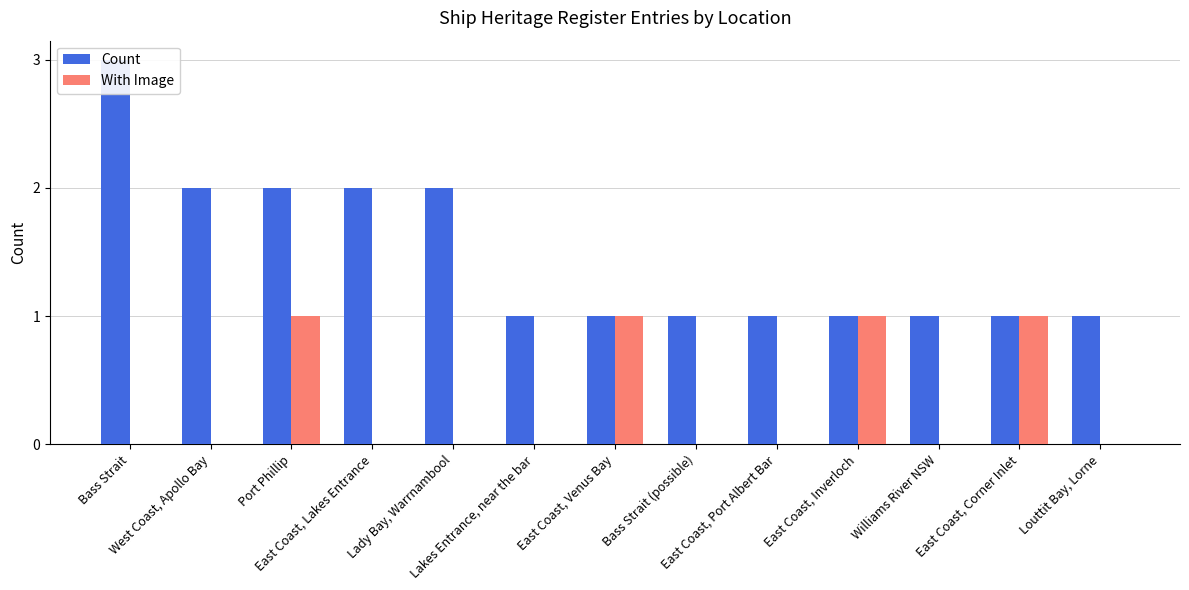

How many bars are there in total?

26